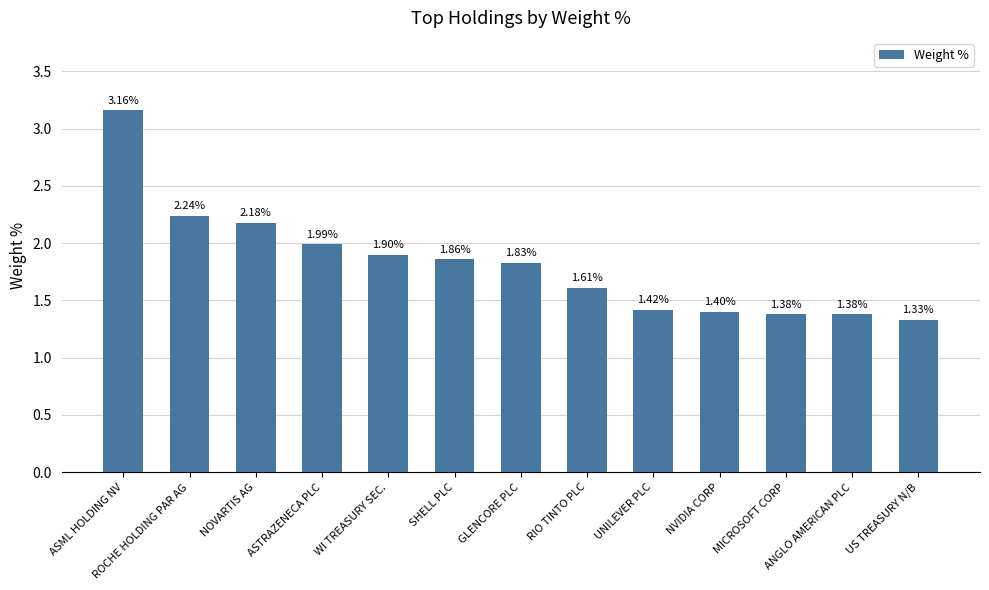

Which category has the lowest value across all series?

US TREASURY N/B